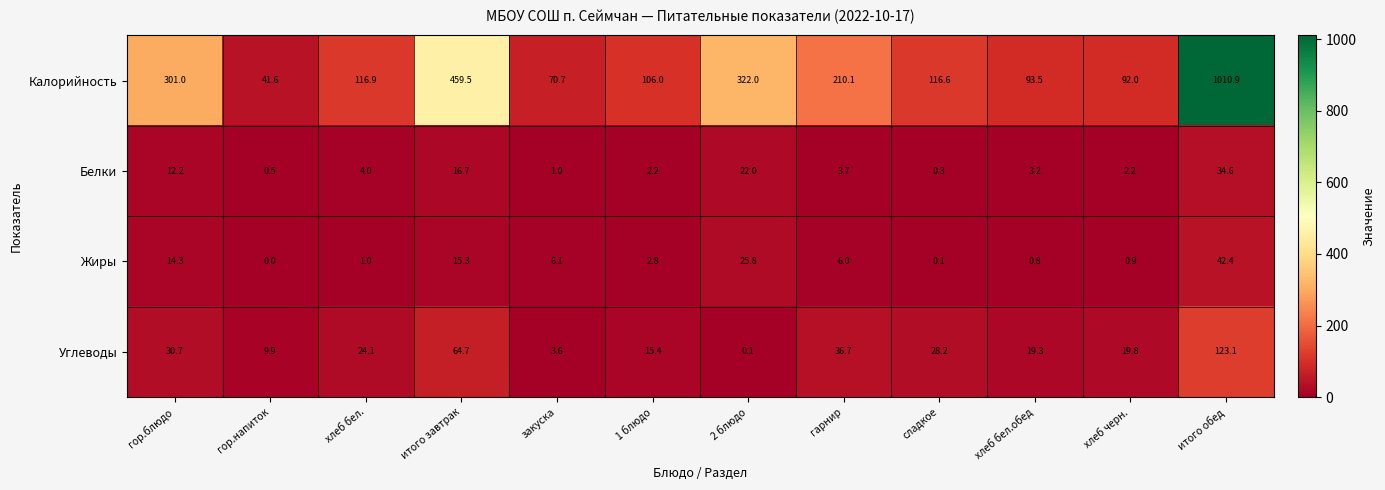

Which series has the largest total across all categories?

Калорийность